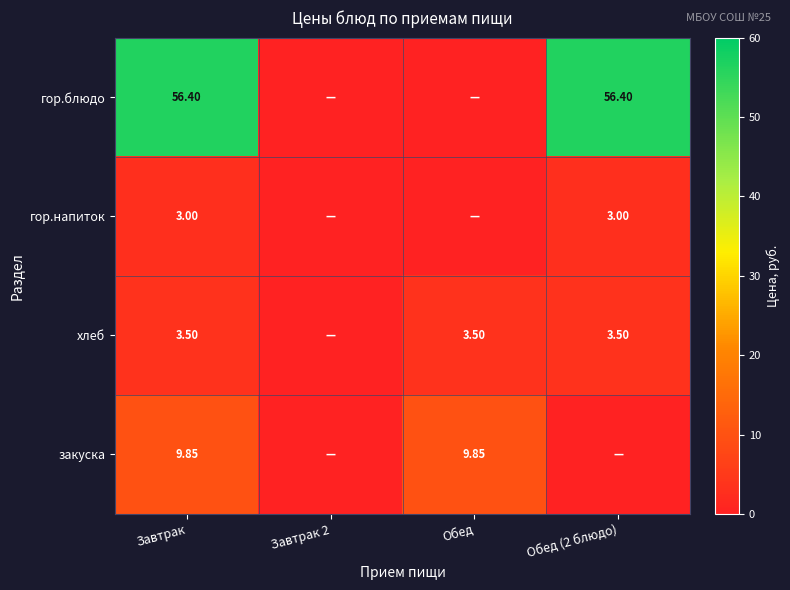

Rank the series at Завтрак from highest to lowest value.

гор.блюдо, закуска, хлеб, гор.напиток